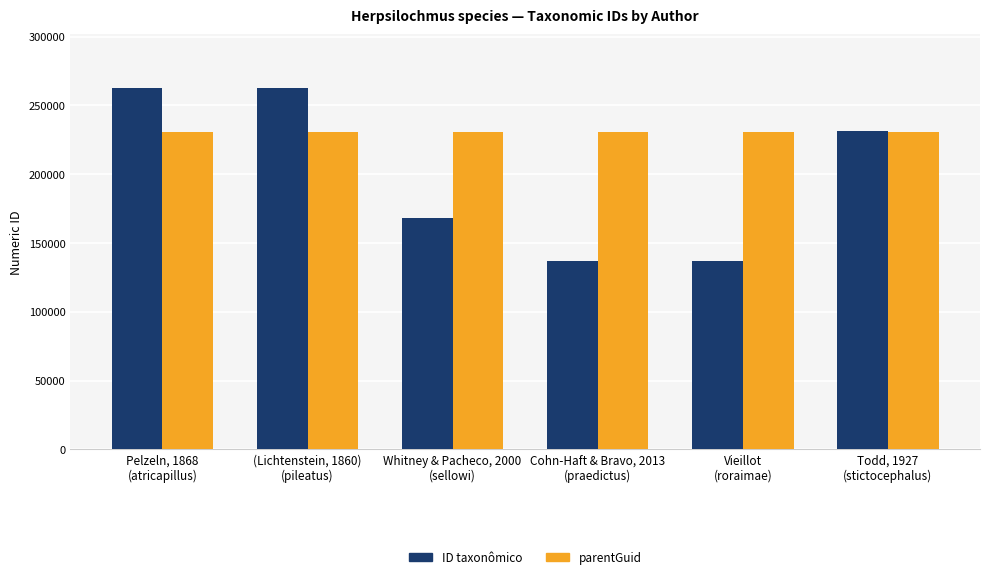

What is the sum of all parentGuid values?

1385772